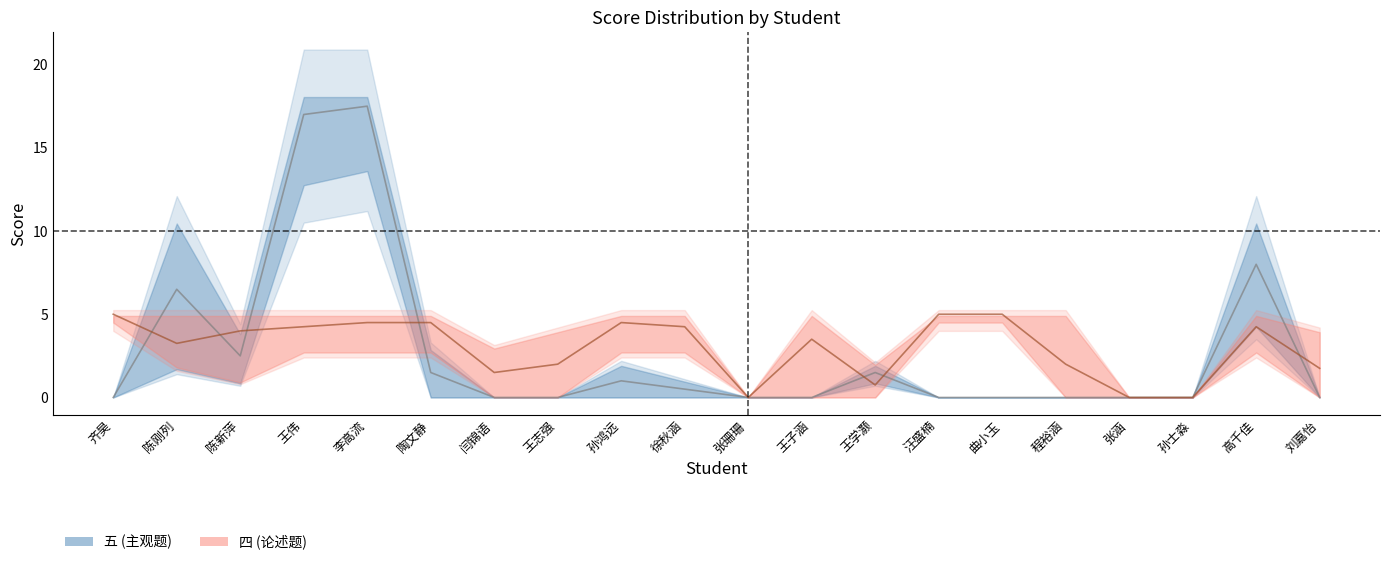

What is the difference between the highest and lowest values at 陶文静?

5